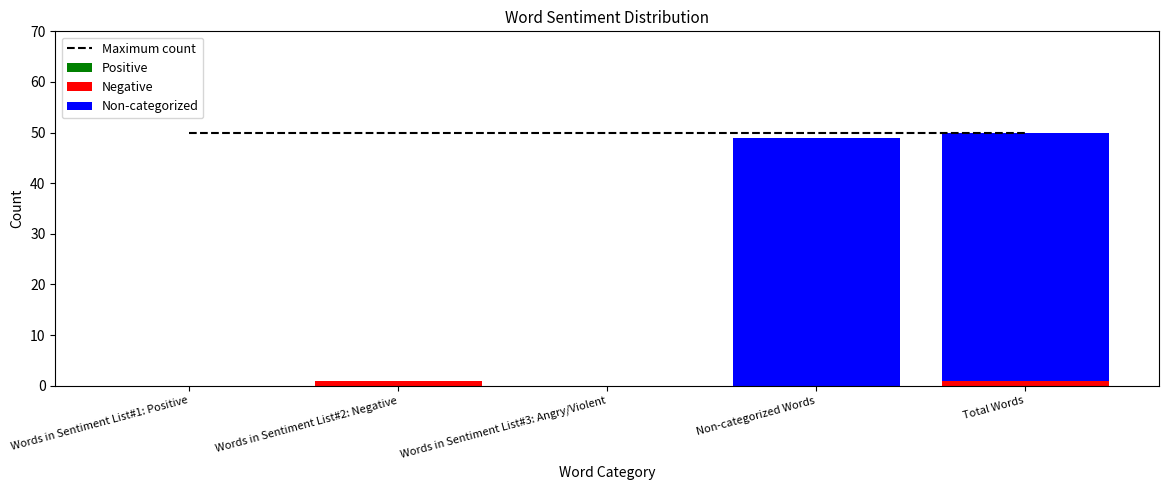

How many data points in Non-categorized are above 0?

2